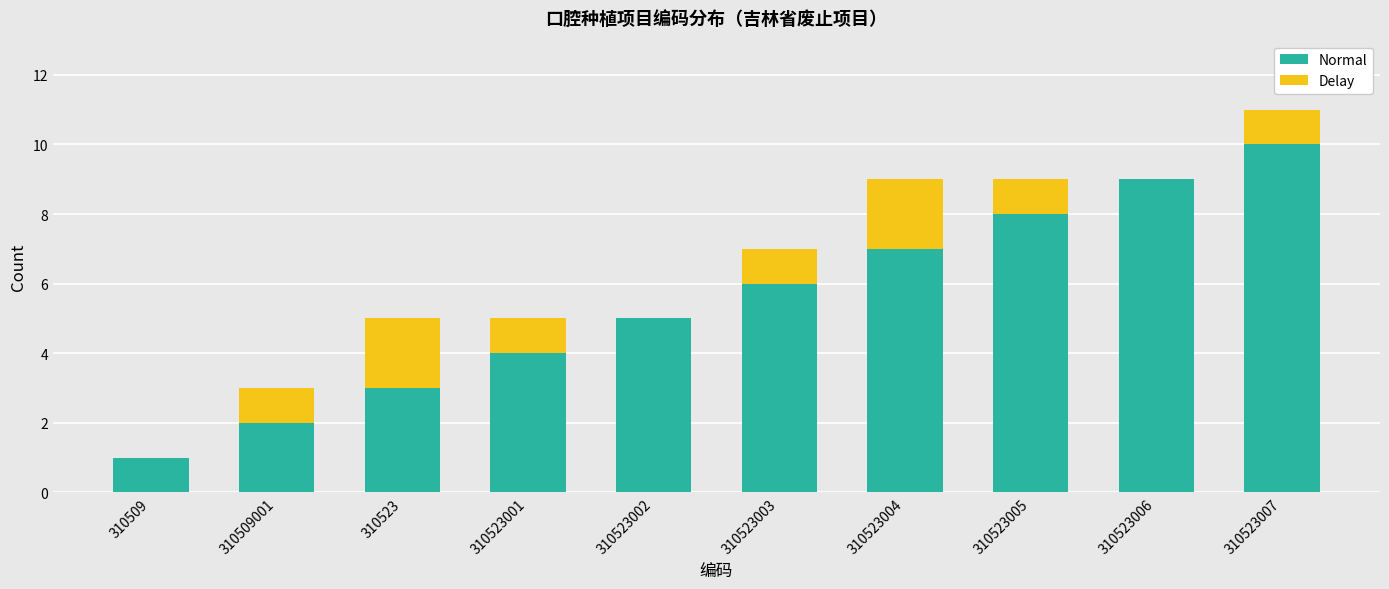

What is the approximate value of Normal at 310523?

3